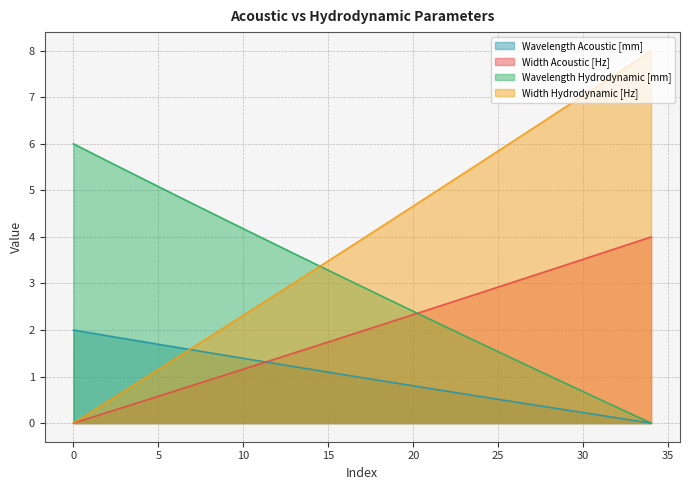

Where do Width Hydrodynamic [Hz] and Wavelength Acoustic [mm] first cross each other?

6 and 7